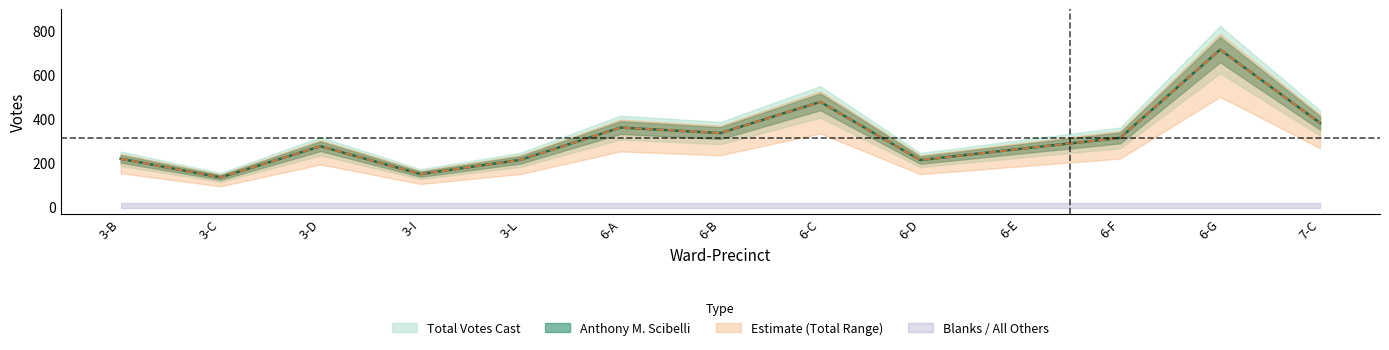

Does the chart have visible grid lines?

No